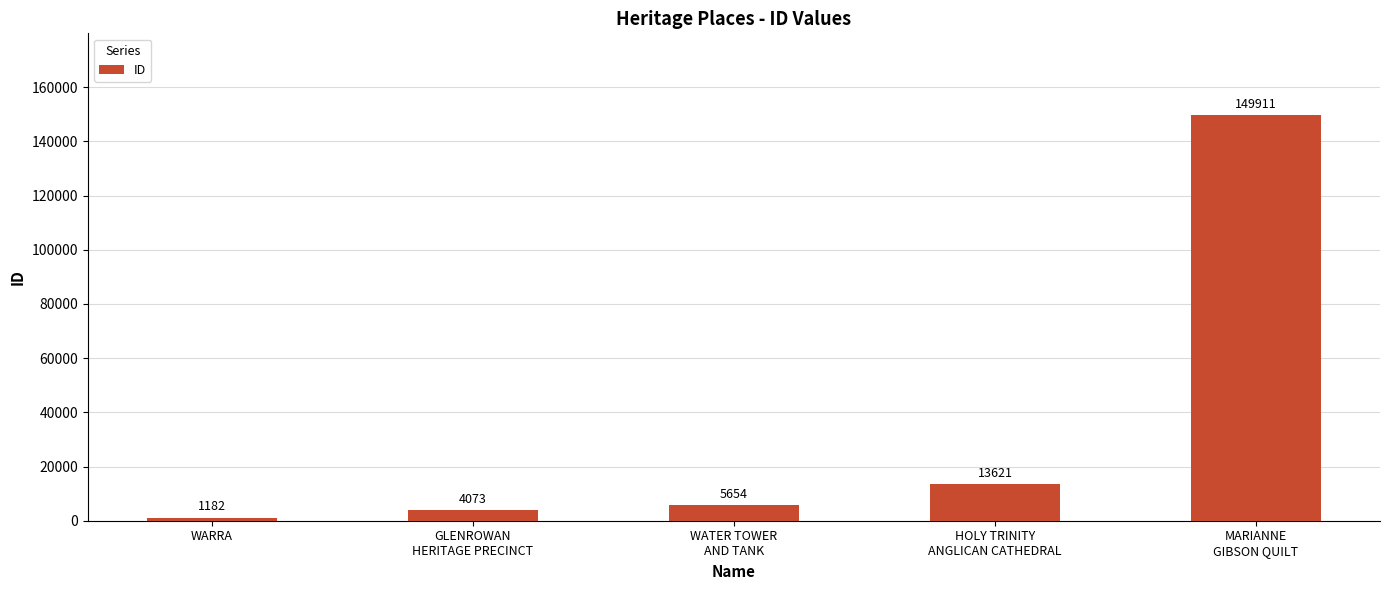

What is the difference between the maximum and minimum values?

148729